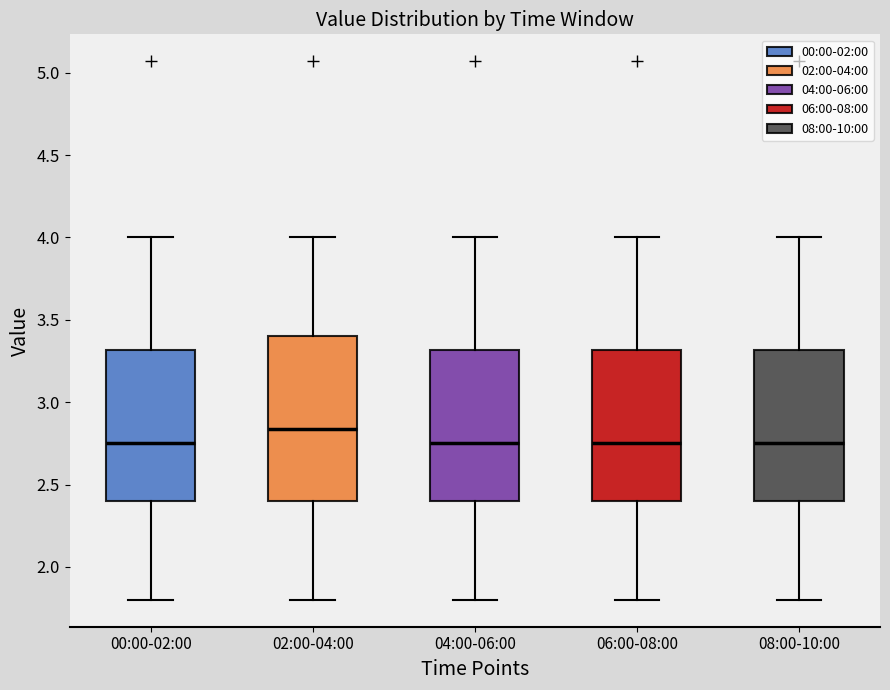

Where does the median line of the box for 02:00-04:00 sit on the y-axis? The values are not printed on the chart, so give them approximately, as read against the axis.

2.85